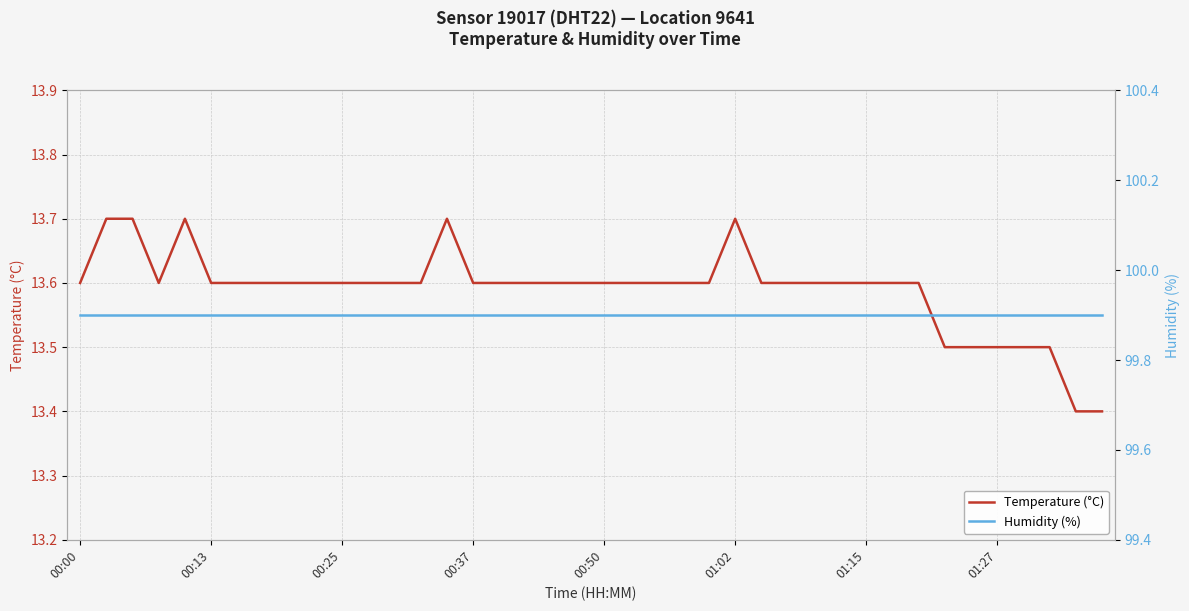

The Temperature (°C) series shows 13.5 at 01:27. True or false?

True